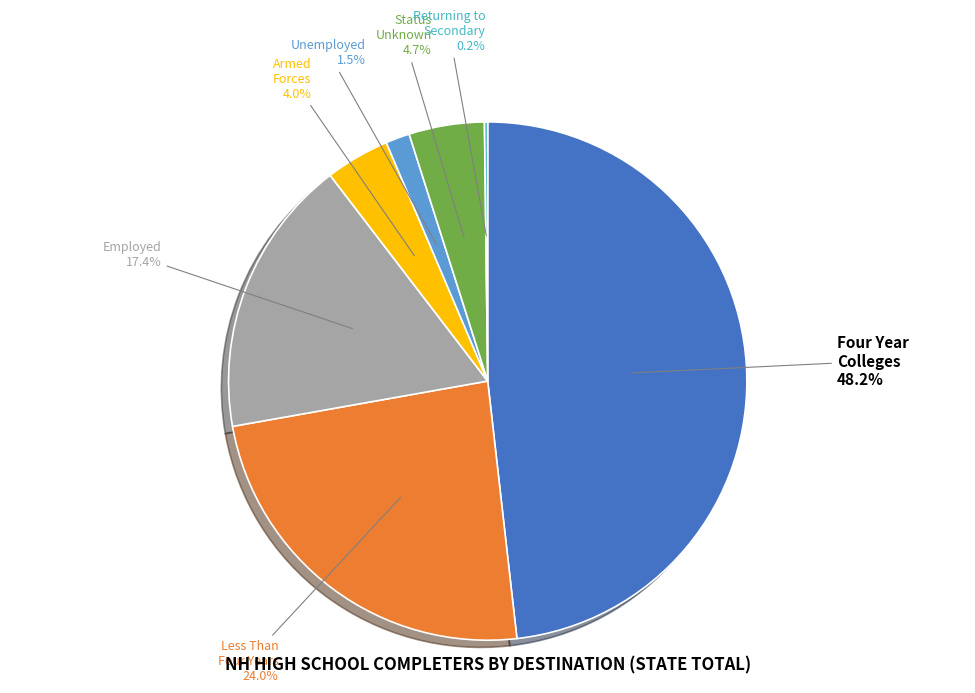

Does any single category account for the majority?

No